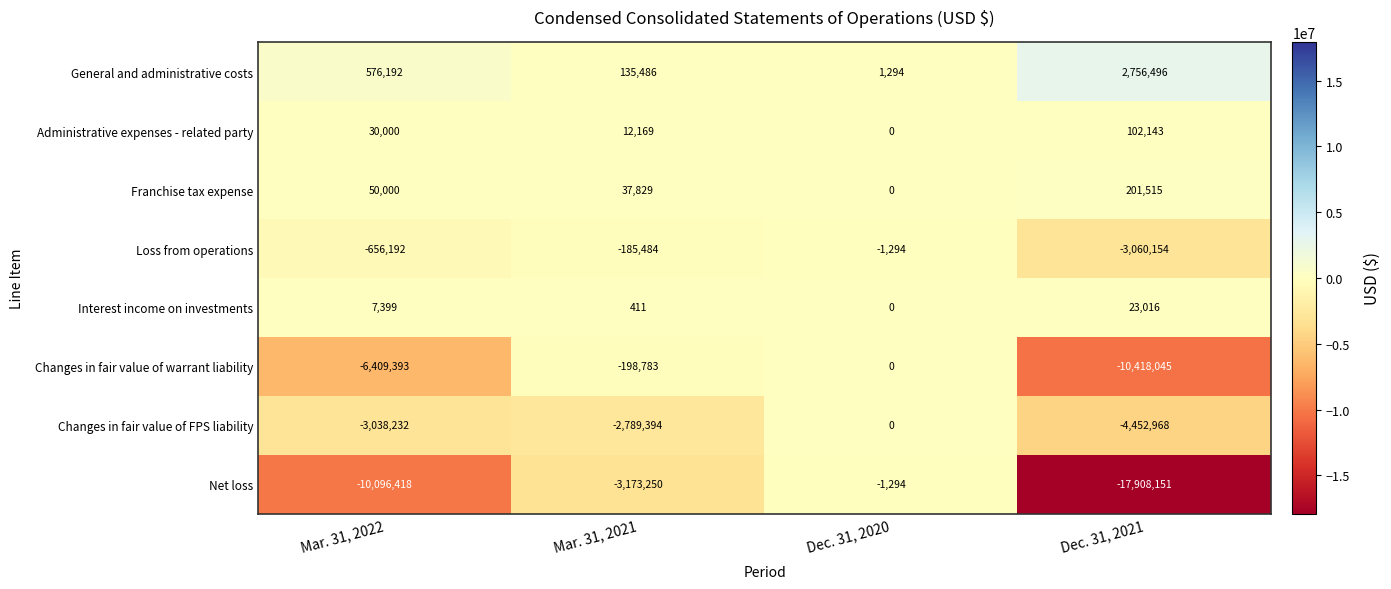

Is it true that Changes in fair value of FPS liability equals -3038232 at Mar. 31, 2022?

True